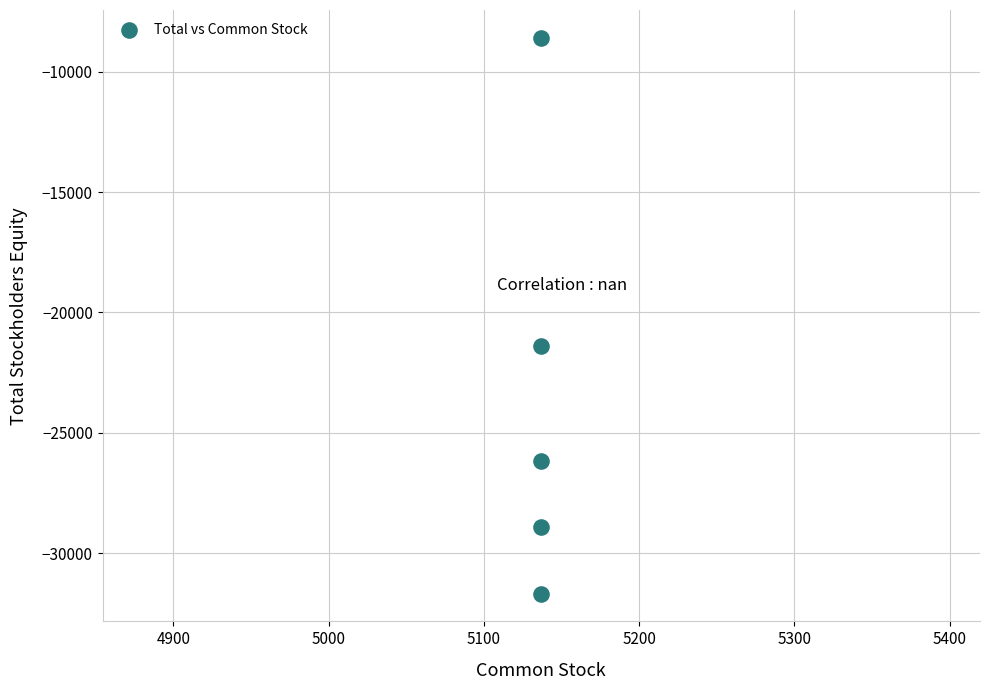

What is the range of Y values (max minus min)?

23068